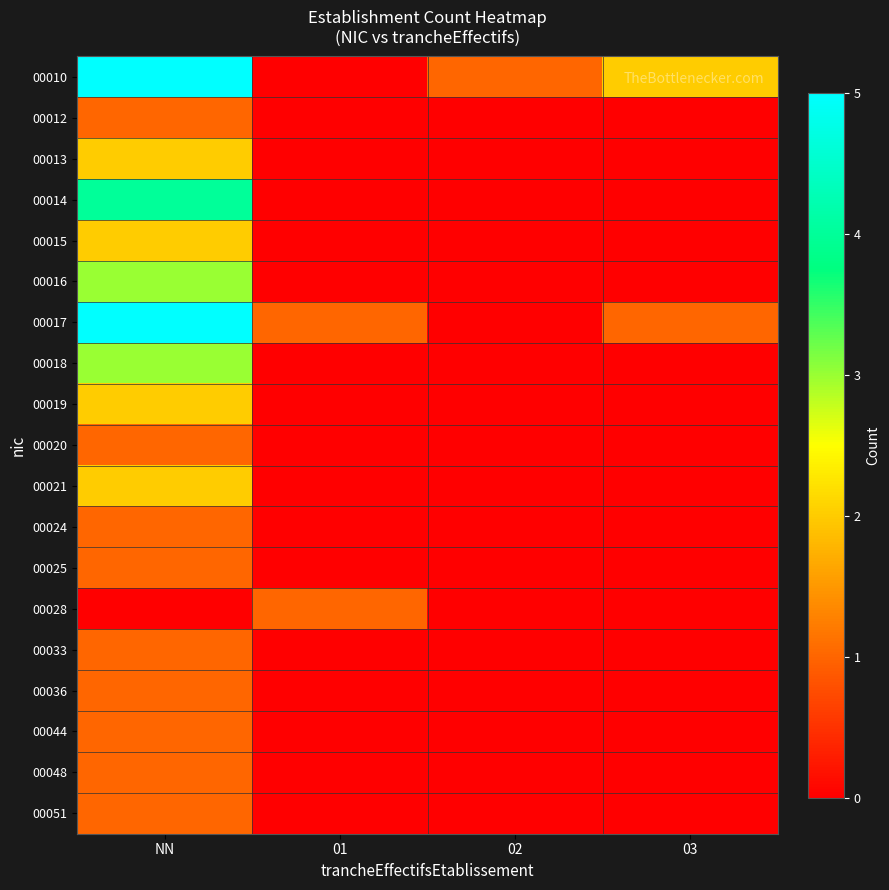

List the series in order of their peak value, lowest first.

00012, 00020, 00024, 00025, 00028, 00033, 00036, 00044, 00048, 00051, 00013, 00015, 00019, 00021, 00016, 00018, 00014, 00010, 00017